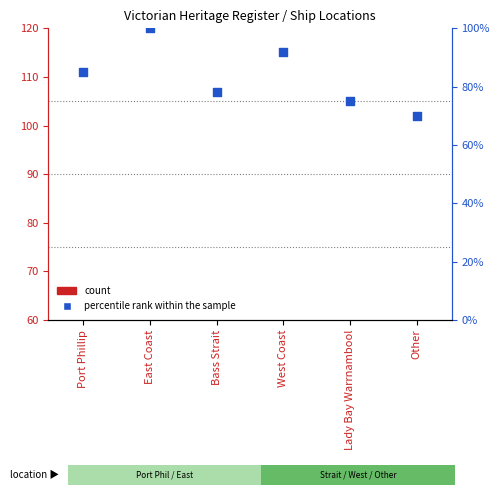

What is the total value across all series at Other?

72